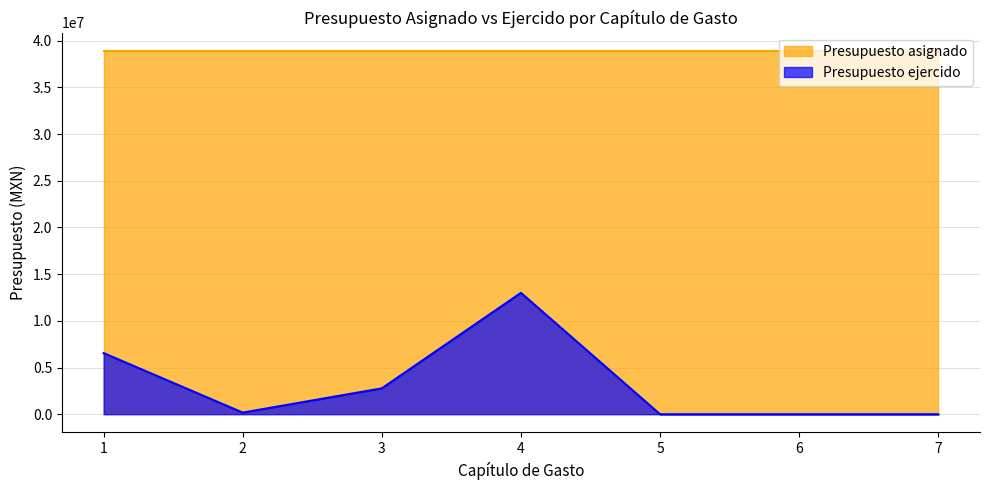

What is the highest value of the Presupuesto asignado series?

38919322.0